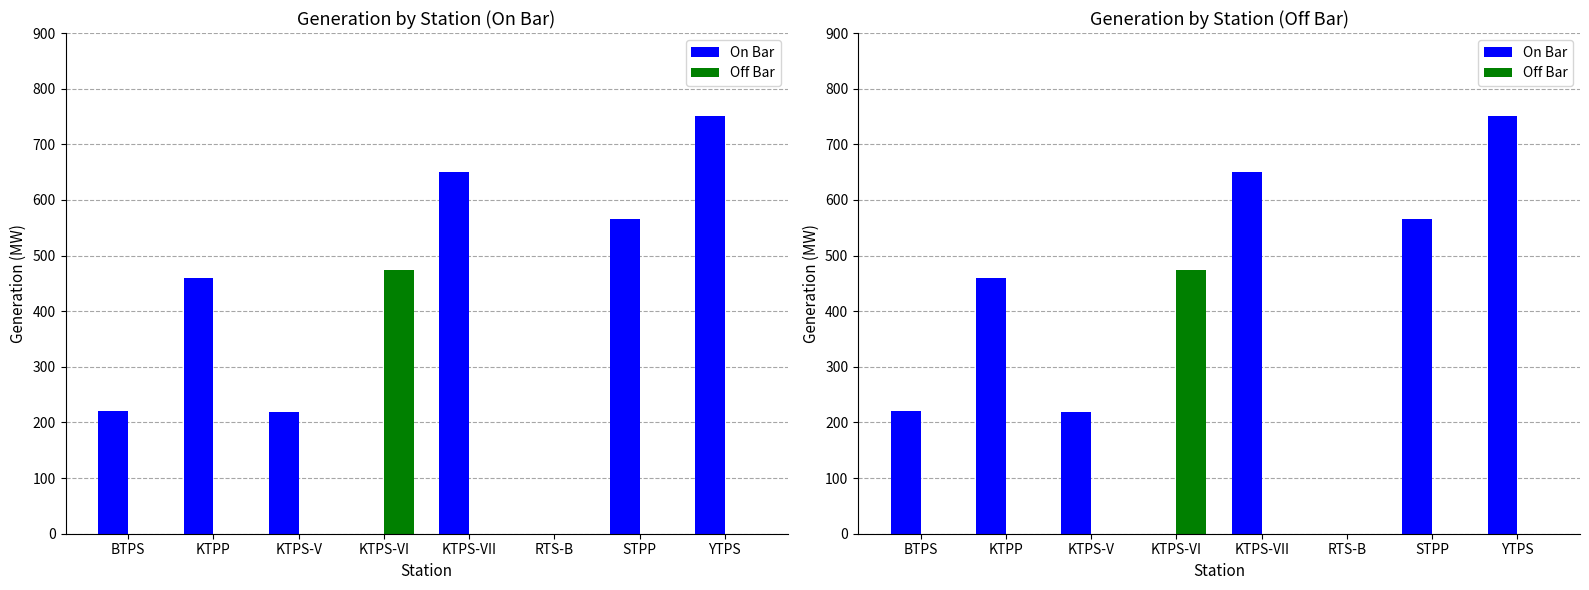

What is the sum of all On Bar values?

2862.5